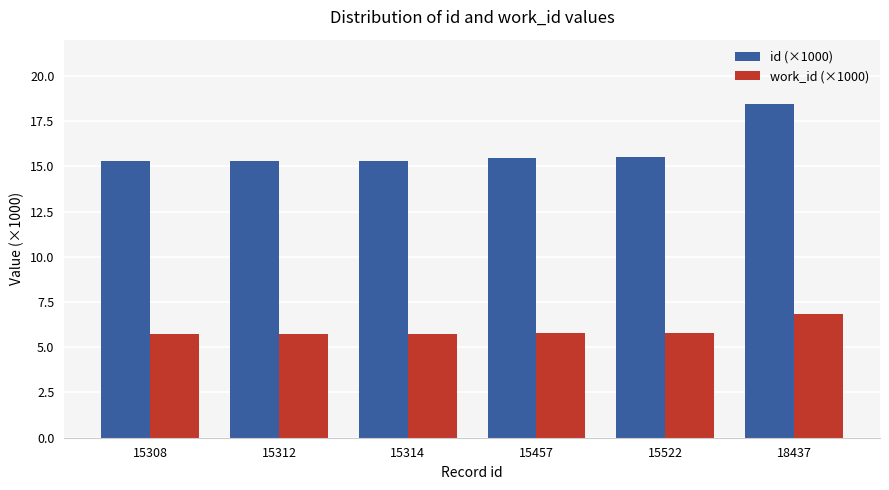

At which category is the sum across all series the highest?

18437